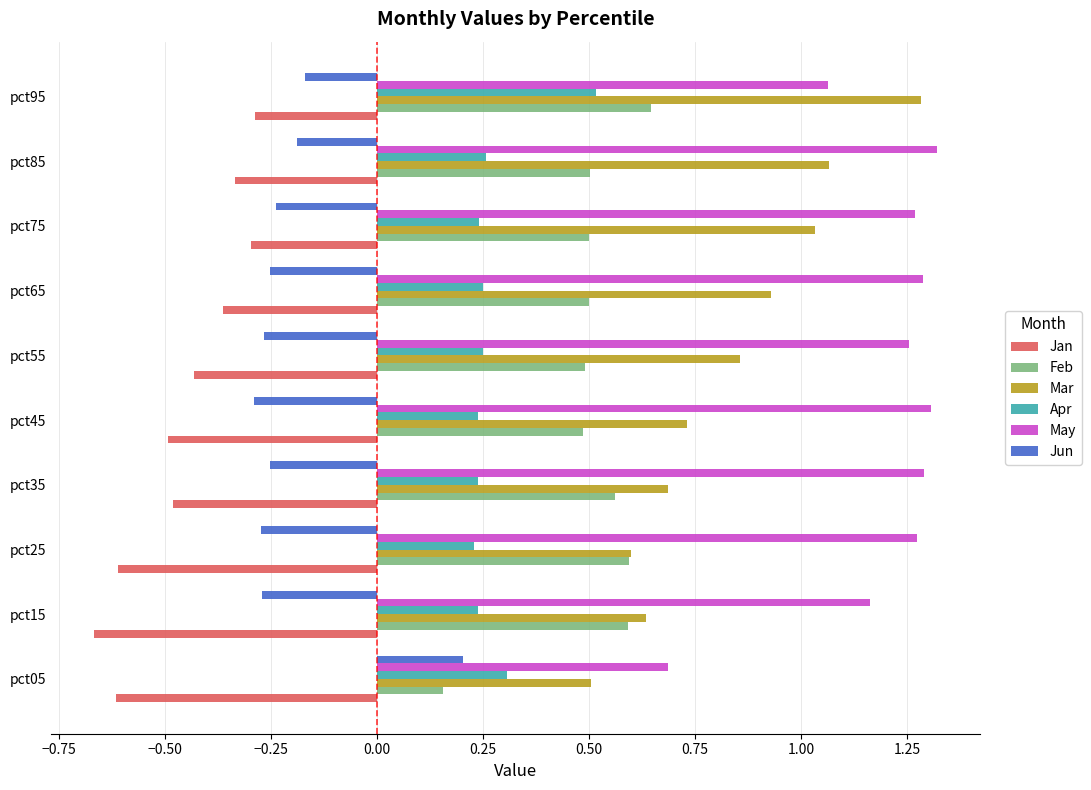

What are all the series names shown in the legend?

Jan, Feb, Mar, Apr, May, Jun